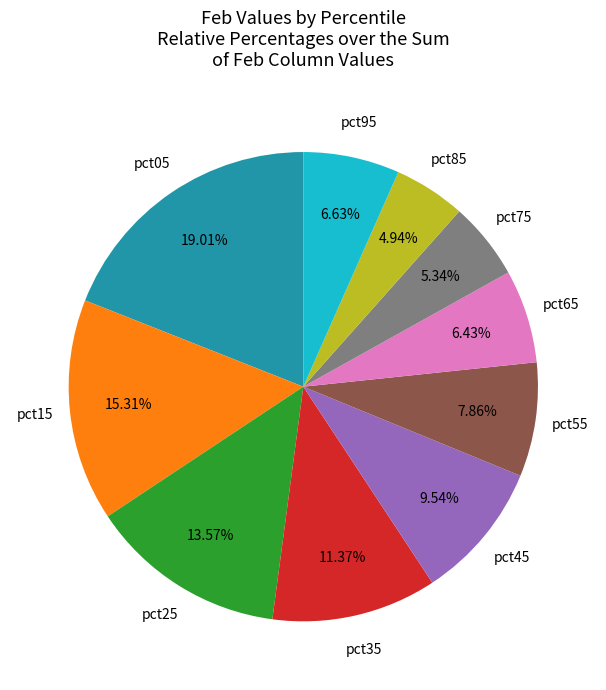

What percentage is NOT represented by pct05?

81.0%